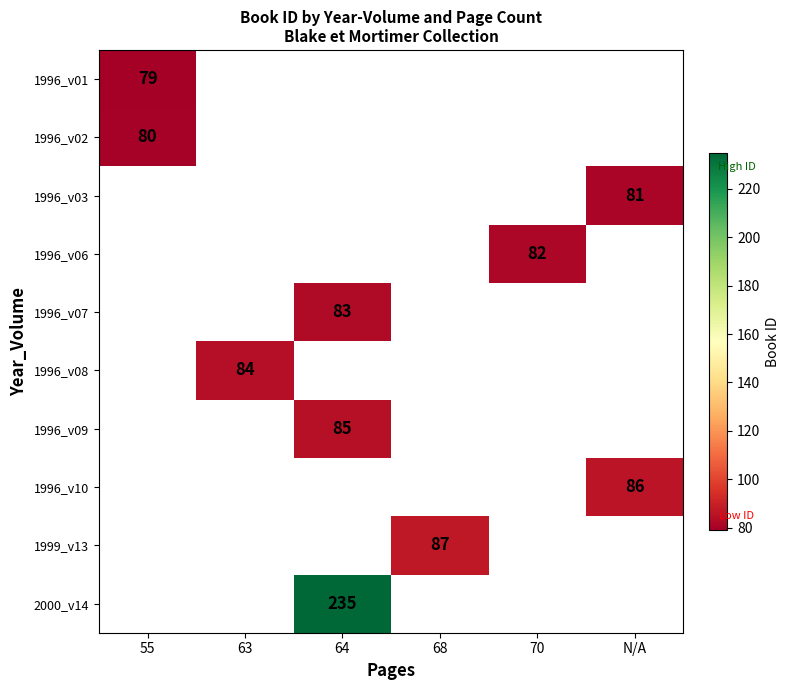

True or false: 1996_v01 has a value of 140 at 55.

False